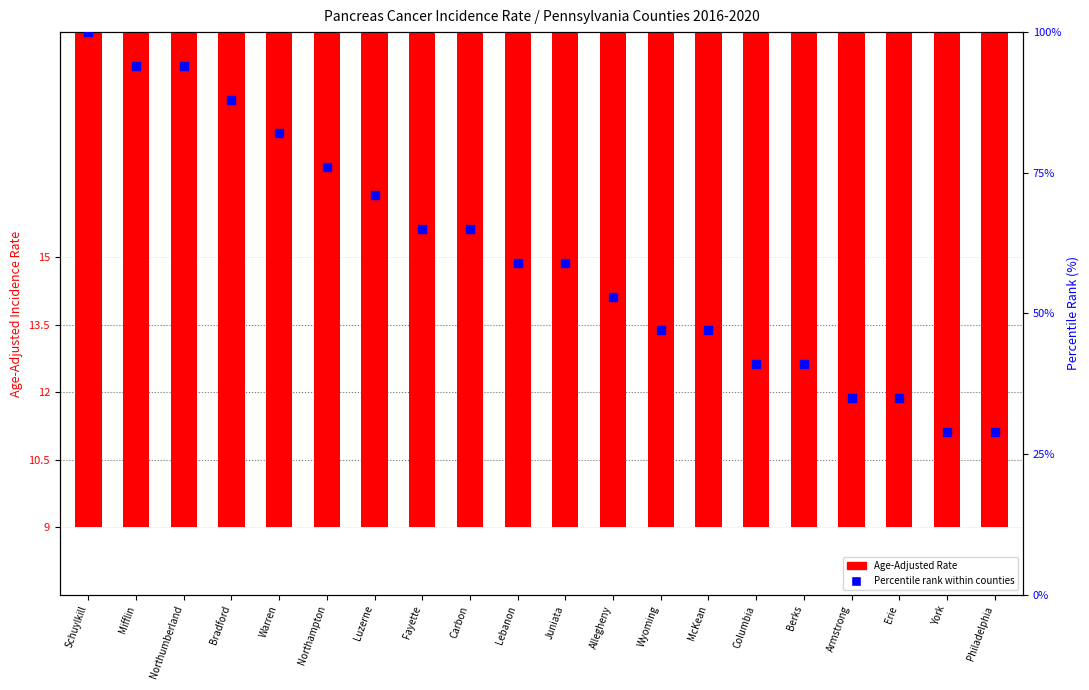

Which series reaches the maximum Y coordinate?

Percentile rank within counties